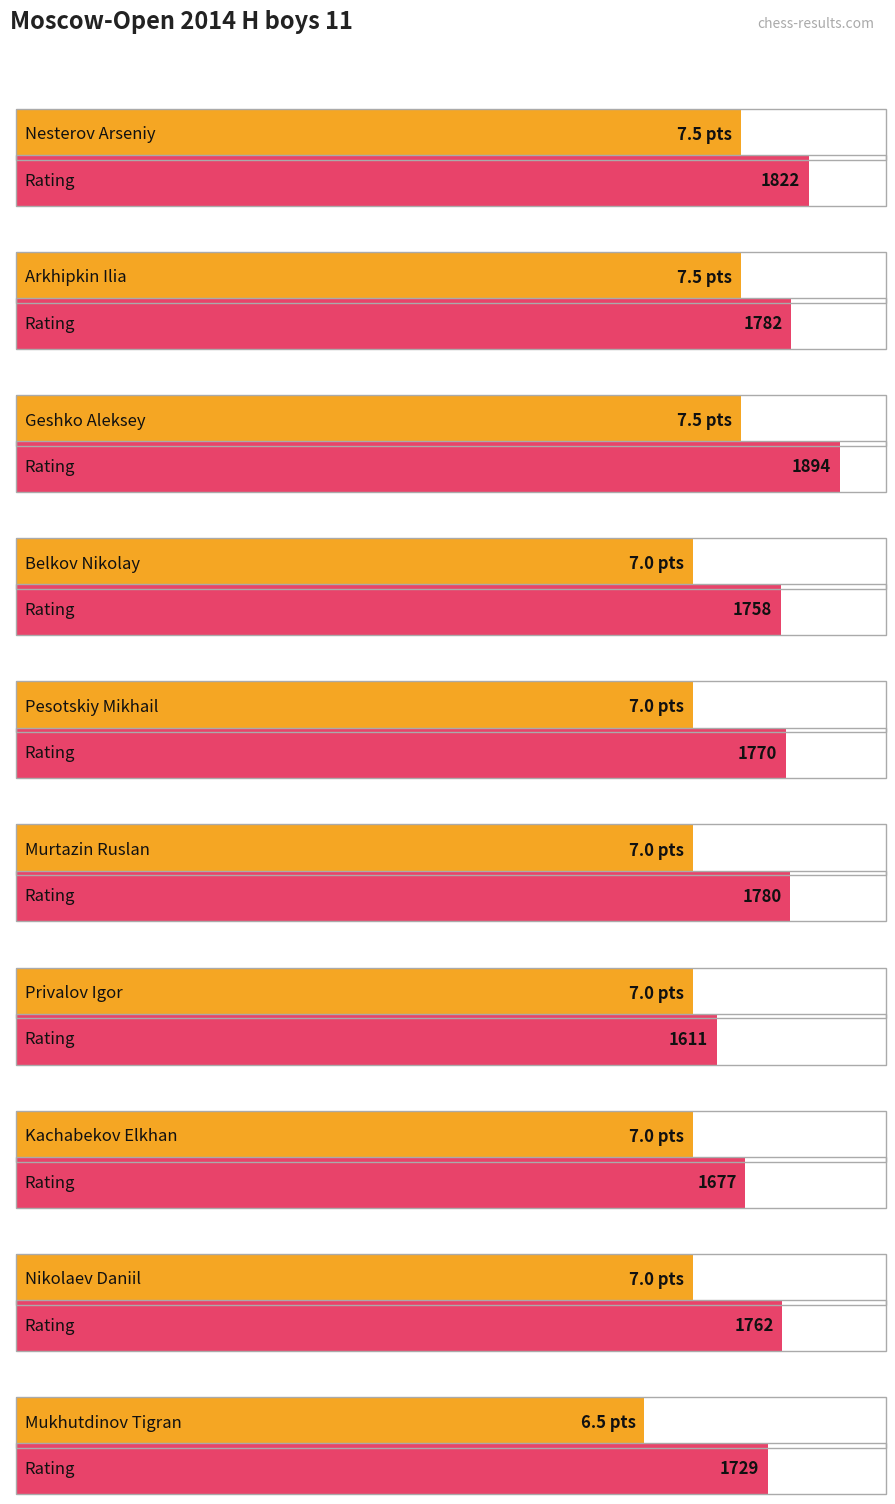

Which category has the lowest value across all series?

Mukhutdinov Tigran